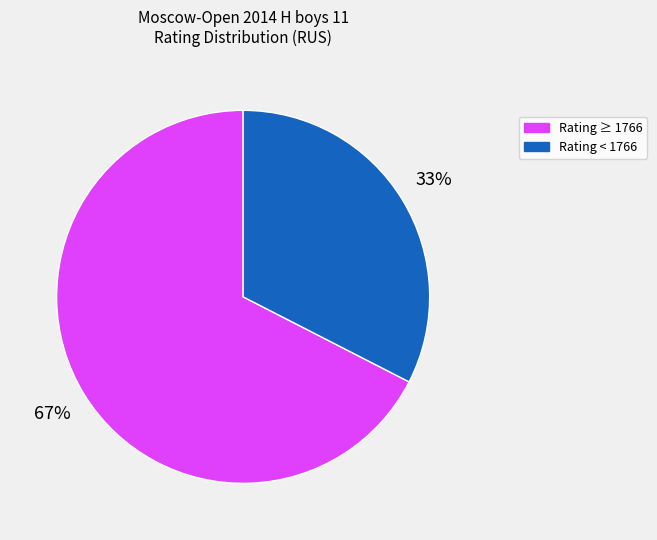

To the nearest percent, what is the average slice percentage?

50%